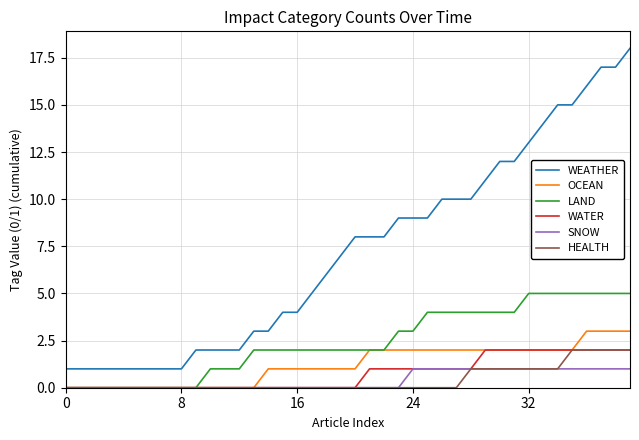

Which series has the largest range (max minus min)?

WEATHER